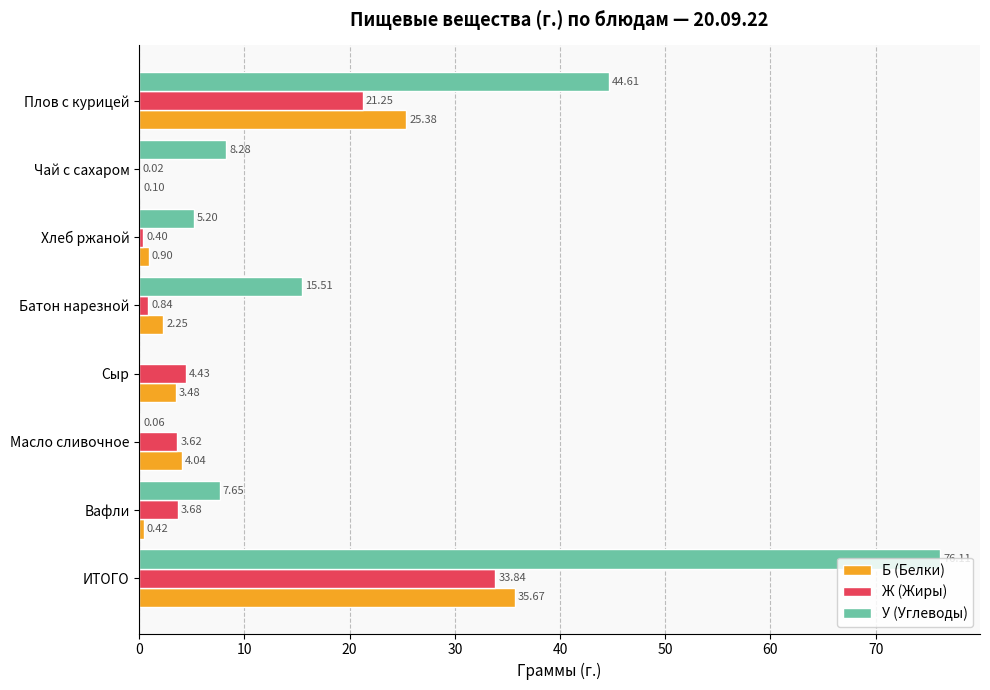

Between Хлеб ржаной and Сыр, which series saw the biggest shift?

У (Углеводы)